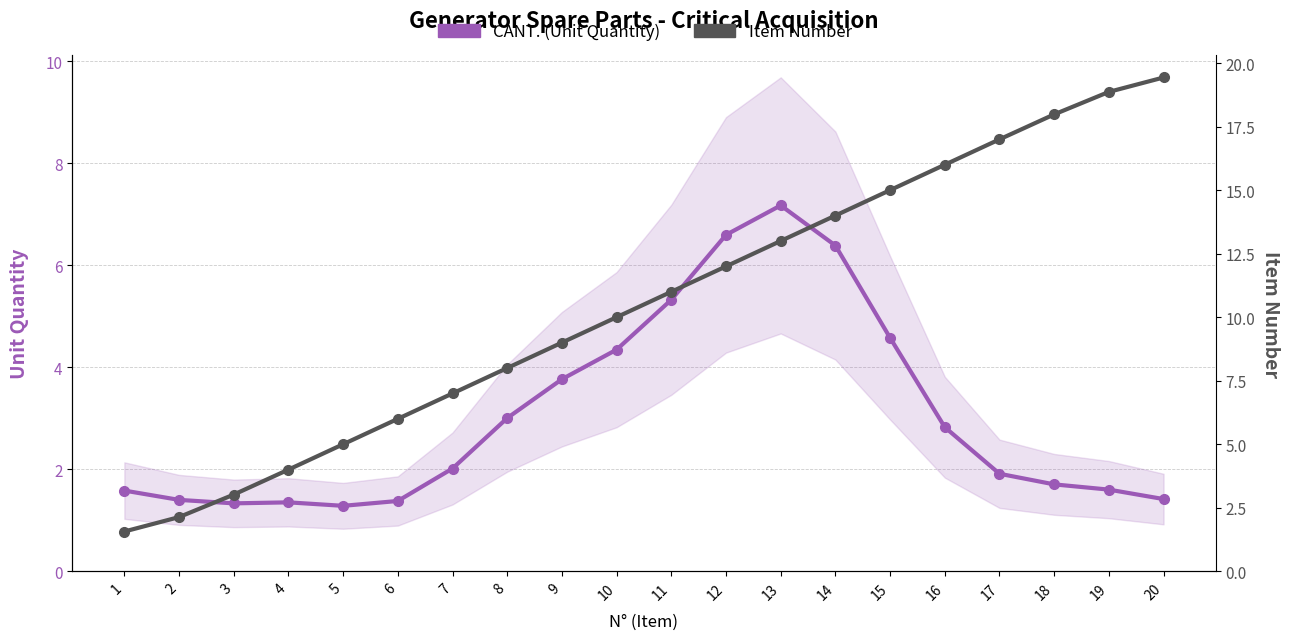

What is the maximum value for CANT. (Unit Quantity)?

7.2